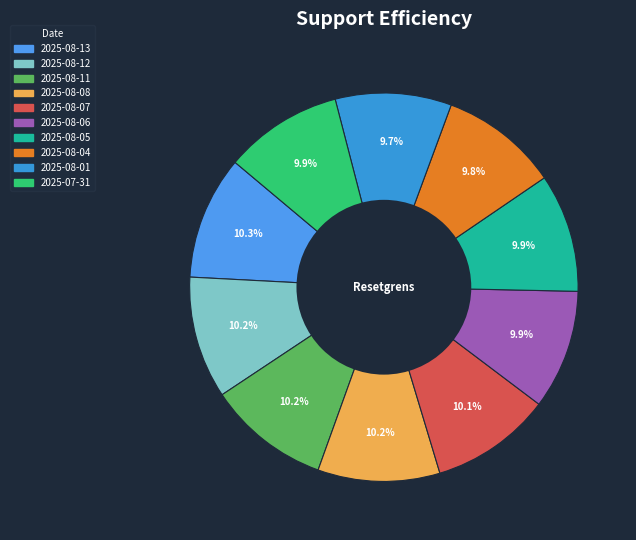

Is there any slice that represents more than half of the pie?

No